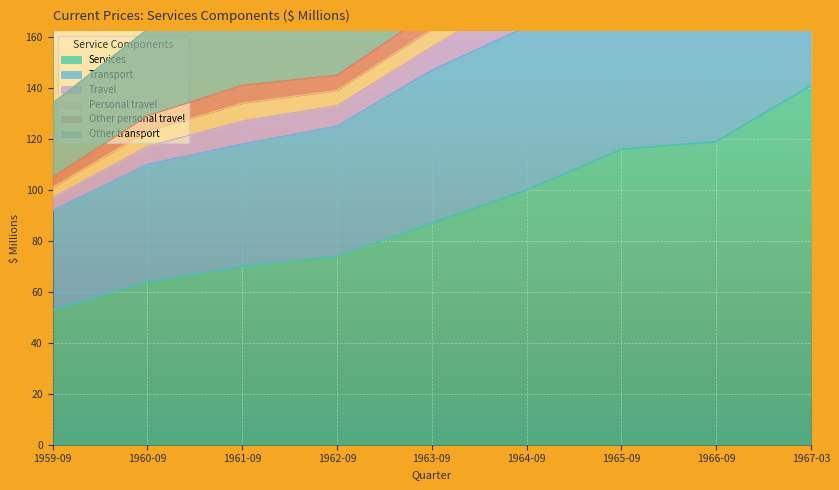

The Services series shows 106 at 1962-09. True or false?

False